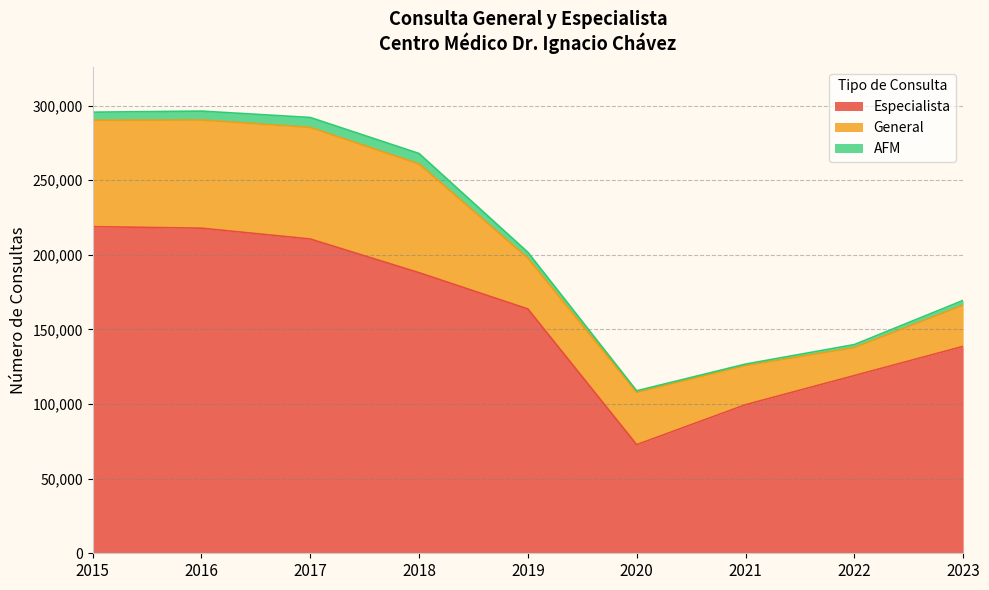

The value of AFM at 2020 is 1044. True or false?

True